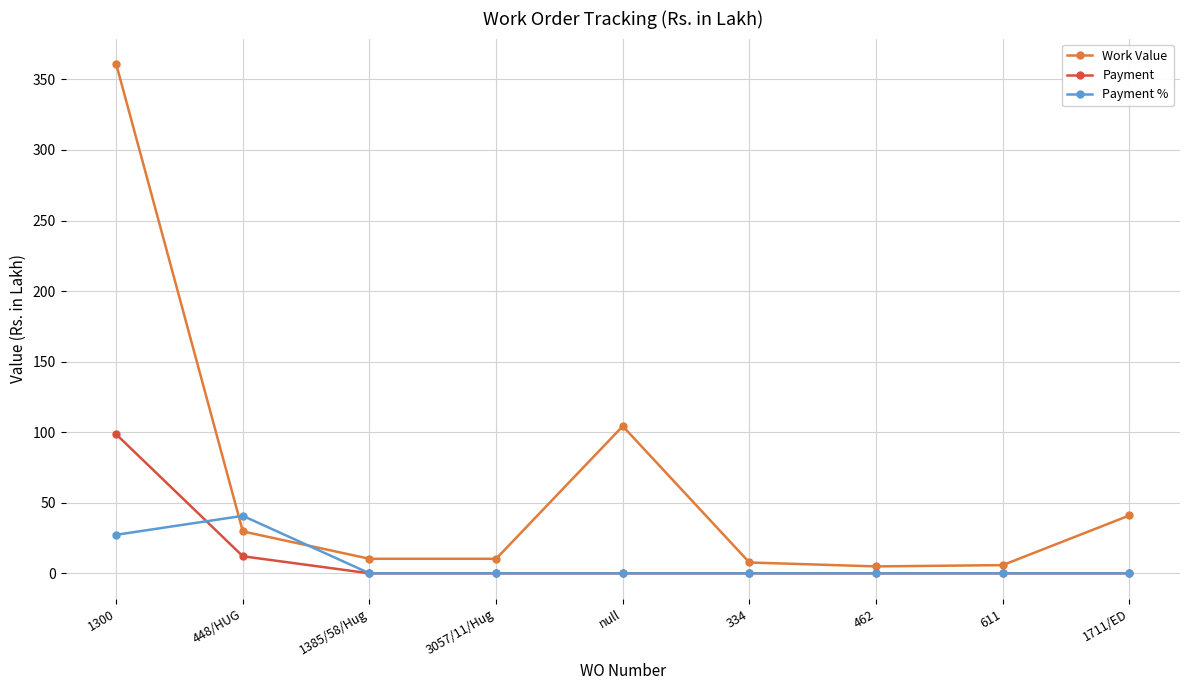

Where is the first local maximum for Work Value?

null